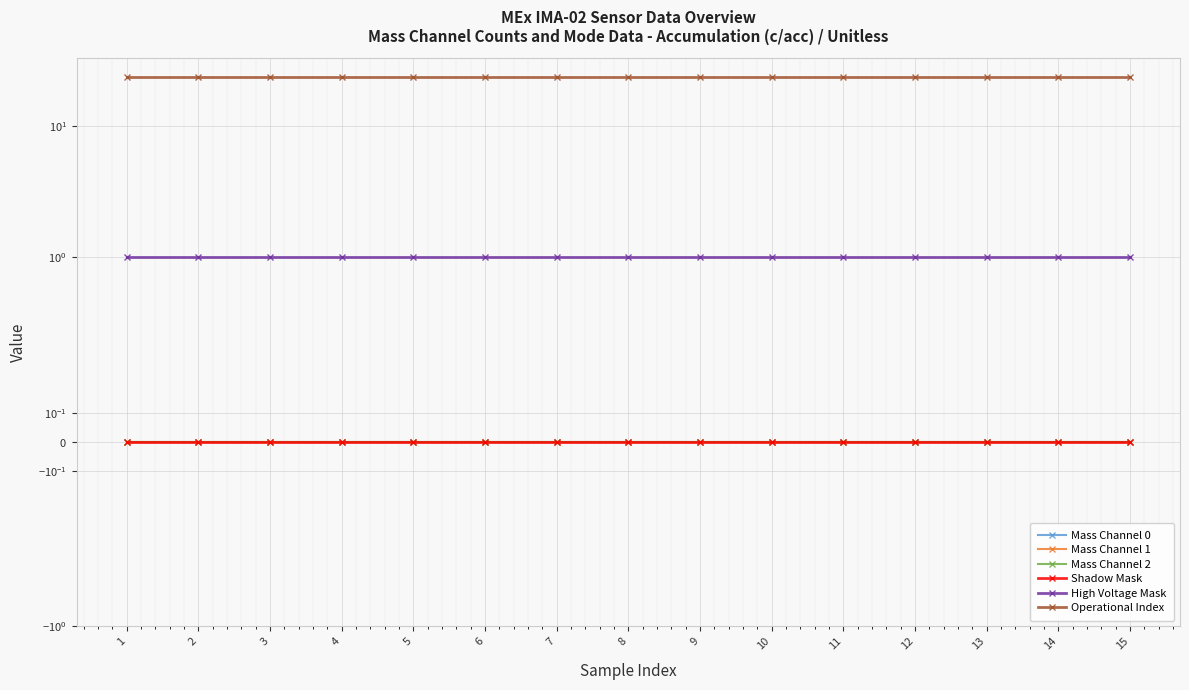

Reading left to right, extract all data points from this chart.

Mass Channel 0: 1=0	2=0	3=0	4=0	5=0	6=0	7=0	8=0	9=0	10=0	11=0	12=0	13=0	14=0	15=0
Mass Channel 1: 1=0	2=0	3=0	4=0	5=0	6=0	7=0	8=0	9=0	10=0	11=0	12=0	13=0	14=0	15=0
Mass Channel 2: 1=0	2=0	3=0	4=0	5=0	6=0	7=0	8=0	9=0	10=0	11=0	12=0	13=0	14=0	15=0
Shadow Mask: 1=0	2=0	3=0	4=0	5=0	6=0	7=0	8=0	9=0	10=0	11=0	12=0	13=0	14=0	15=0
High Voltage Mask: 1=1	2=1	3=1	4=1	5=1	6=1	7=1	8=1	9=1	10=1	11=1	12=1	13=1	14=1	15=1
Operational Index: 1=24	2=24	3=24	4=24	5=24	6=24	7=24	8=24	9=24	10=24	11=24	12=24	13=24	14=24	15=24